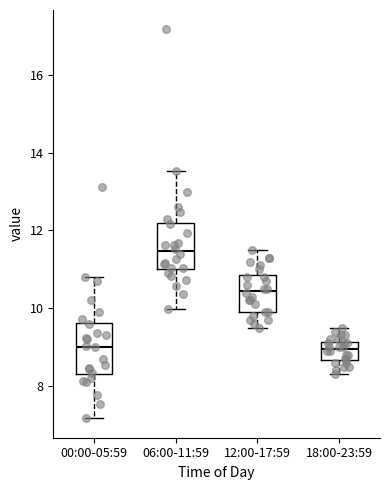

Reading left to right, transcribe this box plot: for each box, give where its median line is, the range the box spans, and where its two whiskers end, as read against the y-axis. The values are not printed on the chart, so give them approximately, as read against the axis.

00:00-05:59: median 9.0, box 8.2 to 9.6, whiskers 7.2 to 10.8
06:00-11:59: median 11.4, box 11.0 to 12.2, whiskers 10.0 to 13.6
12:00-17:59: median 10.4, box 10.0 to 10.8, whiskers 9.6 to 11.6
18:00-23:59: median 9.0, box 8.6 to 9.2, whiskers 8.4 to 9.6